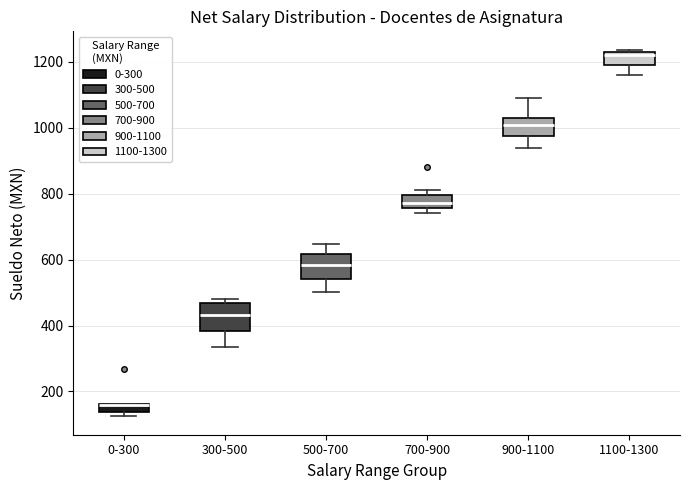

Where does the median line of the box for 700-900 sit on the y-axis? The values are not printed on the chart, so give them approximately, as read against the axis.

780